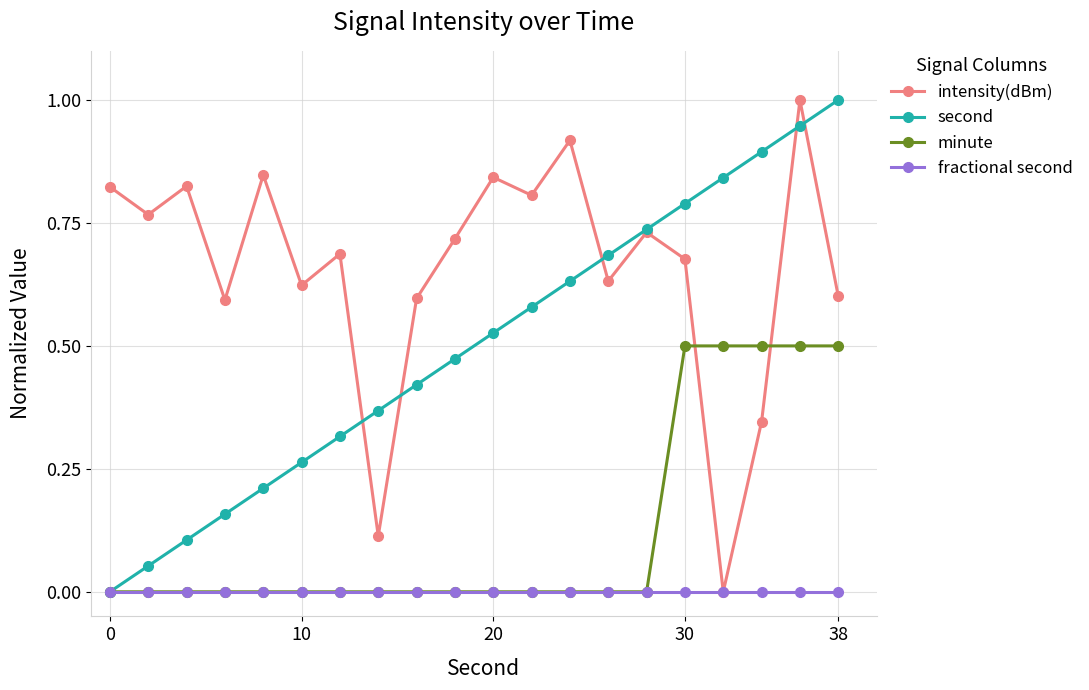

In intensity(dBm), how many points are lower than both neighbors (excluding endpoints)?

7